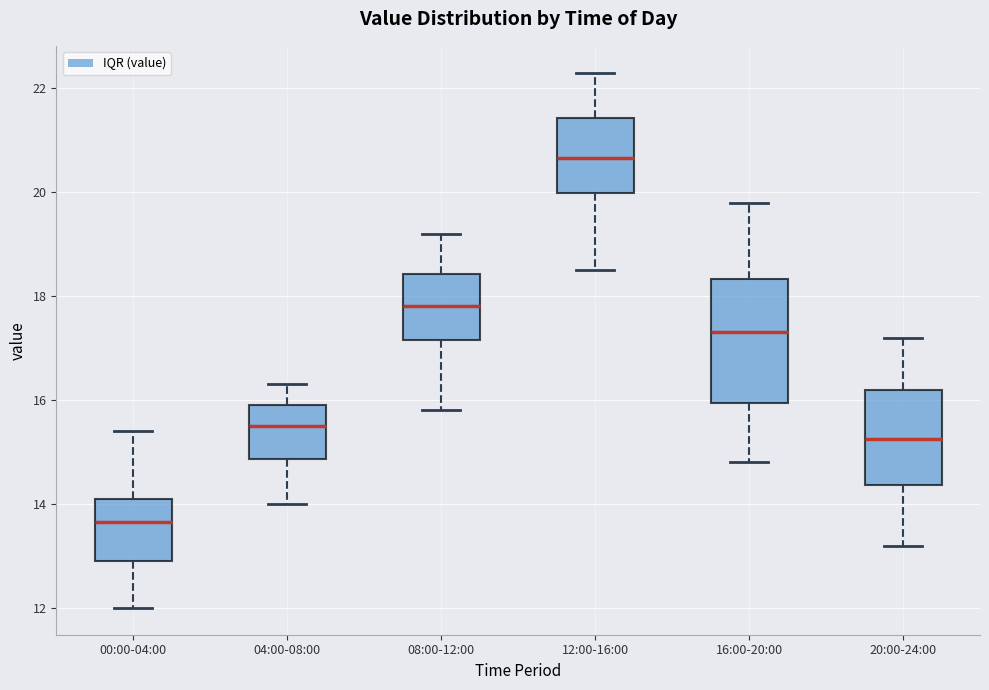

Comparing the boxes themselves (not the whiskers), which one is the tallest?

16:00-20:00